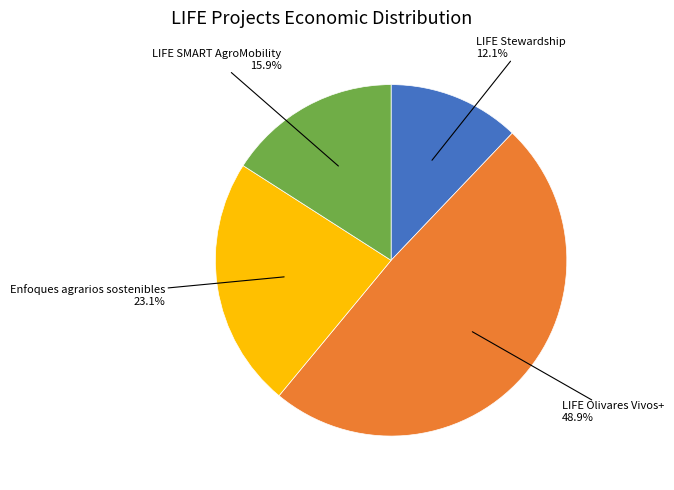

To the nearest percent, what is the average slice percentage?

25%